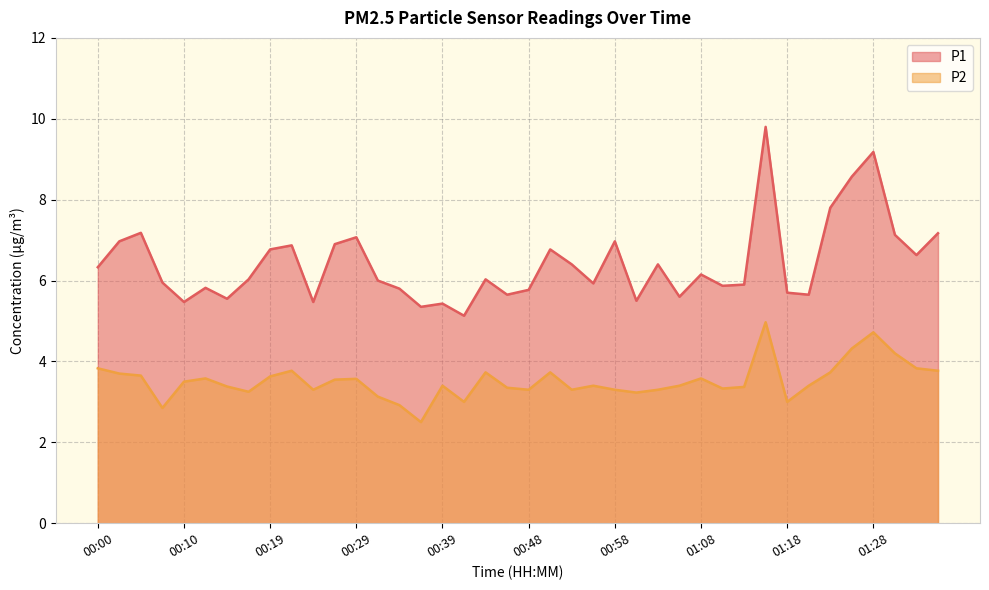

What is the minimum value shown in the chart?

2.5